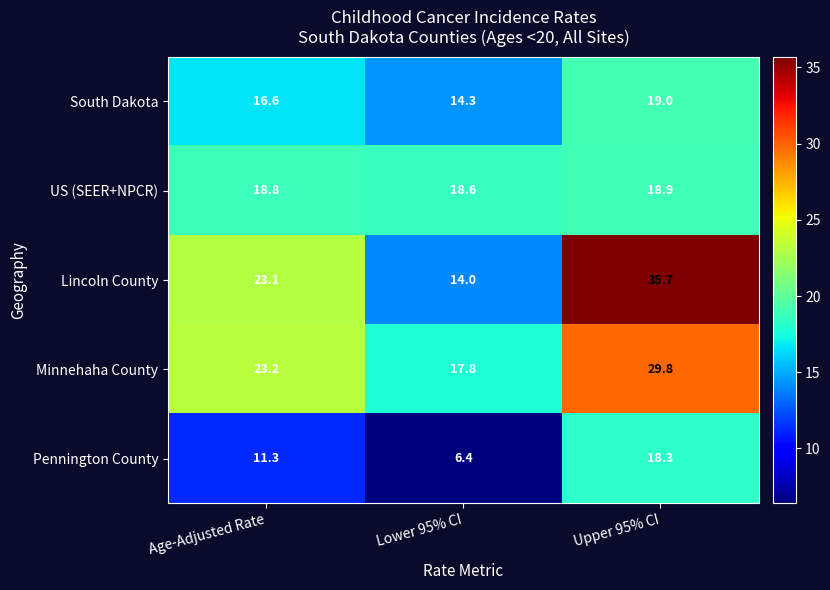

Which series has the largest range (max minus min)?

Lincoln County